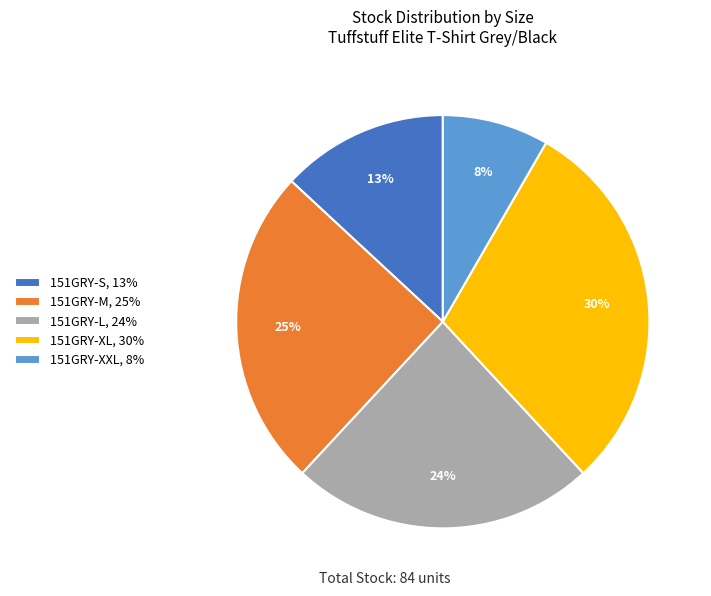

What percentage is the 151GRY-XXL slice, to the nearest percent?

8%